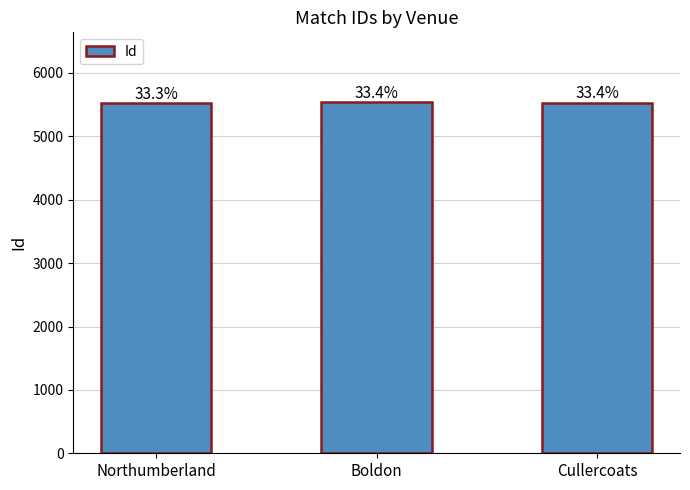

Rank the categories by value from highest to lowest.

Boldon, Cullercoats, Northumberland